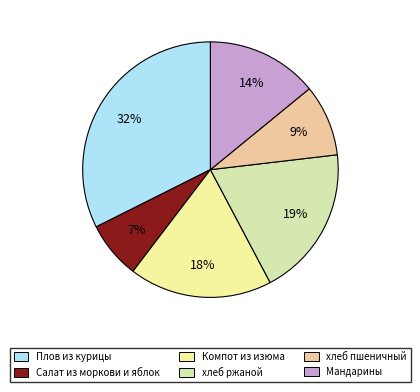

What is the ratio of the value at Компот из изюма to the value at Плов из курицы?

0.6